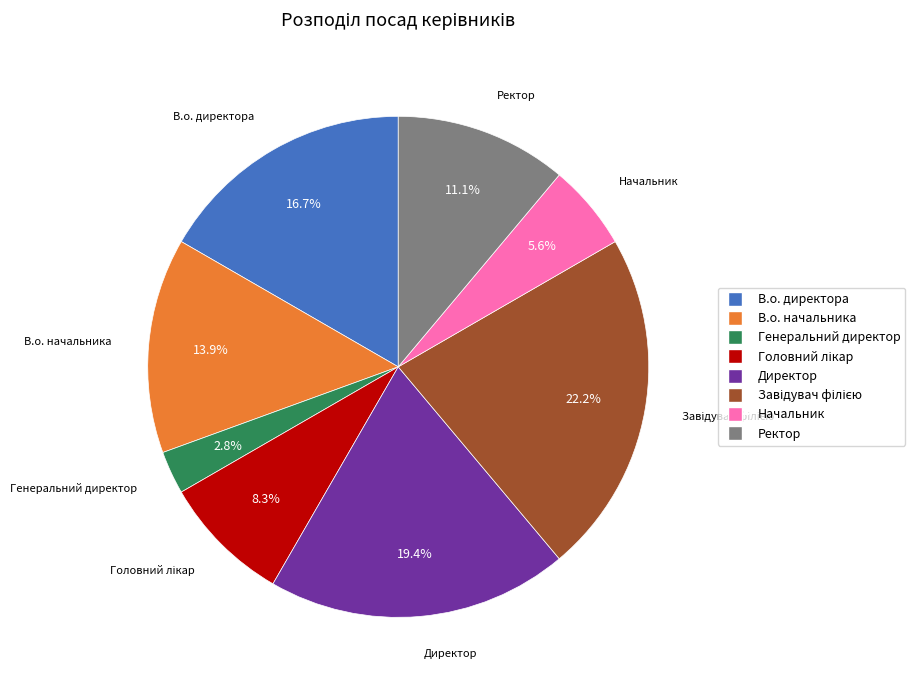

Is there a majority slice in this chart?

No